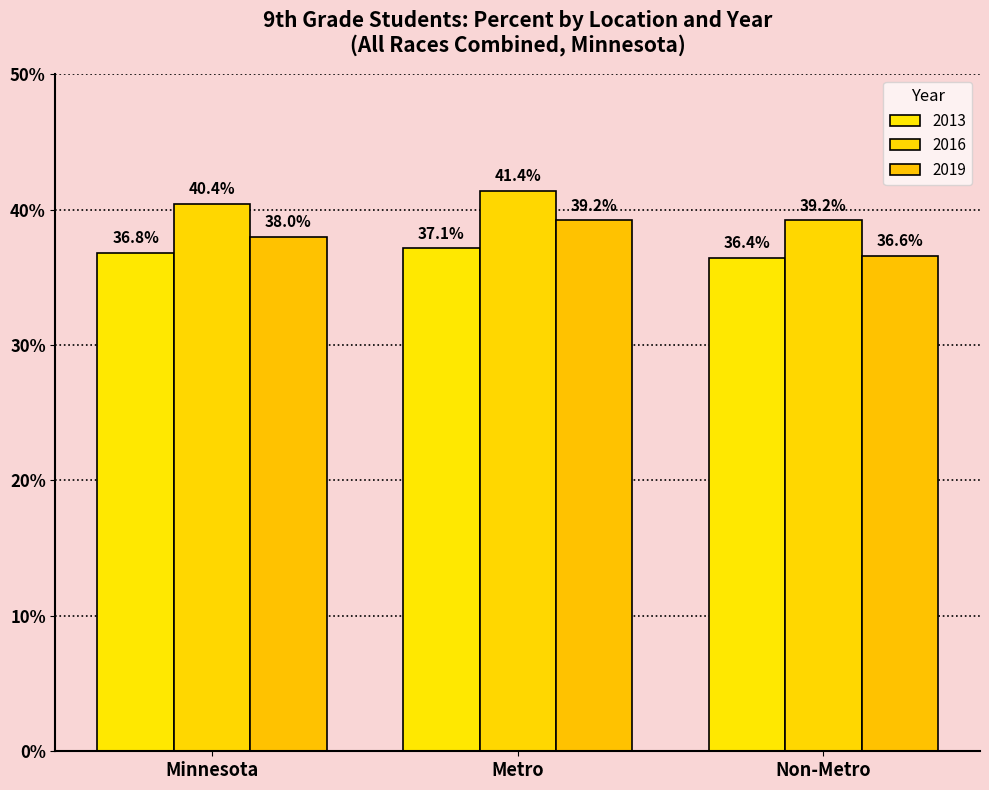

Does the chart contain any negative values?

No